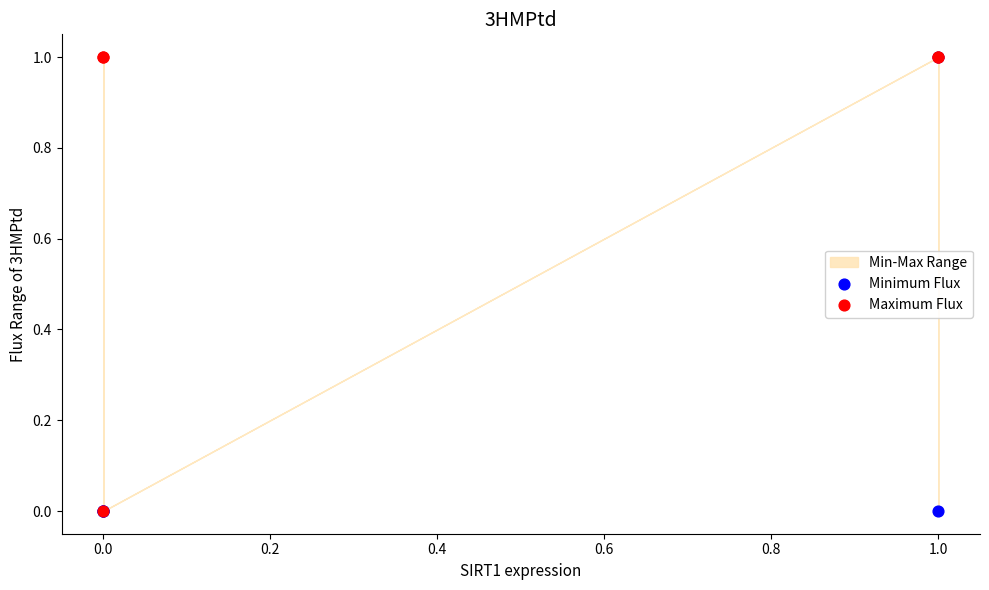

Which series has the widest spread of Y values?

Minimum Flux